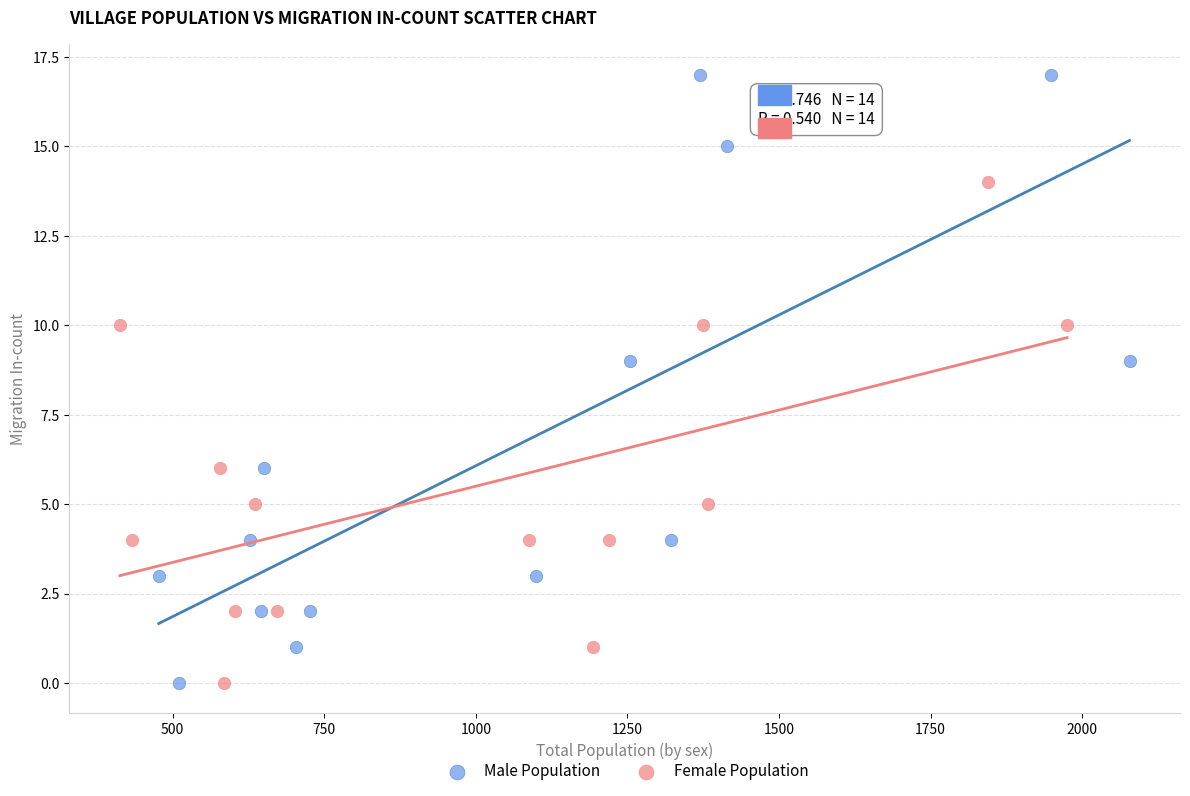

Which series has the widest spread of Y values?

Male Population